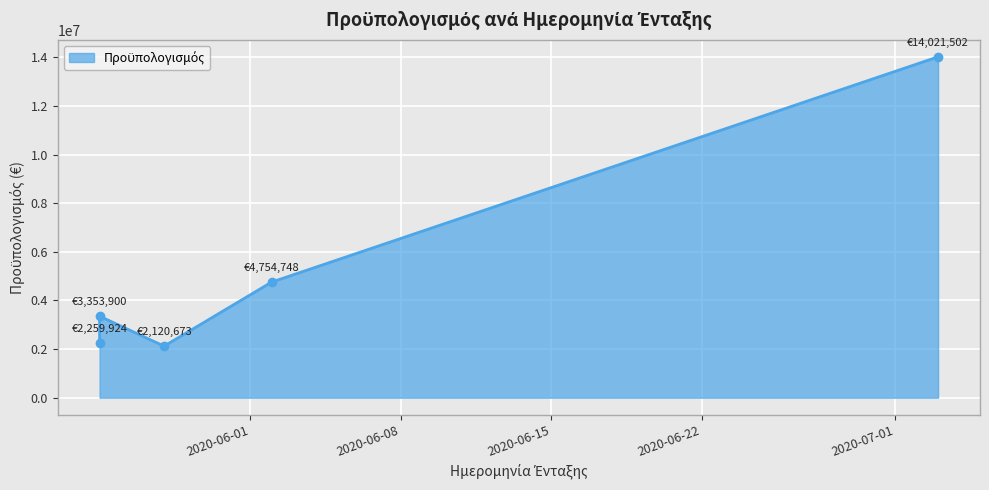

How many interior local valleys (lower than both neighbors) does the data have?

1